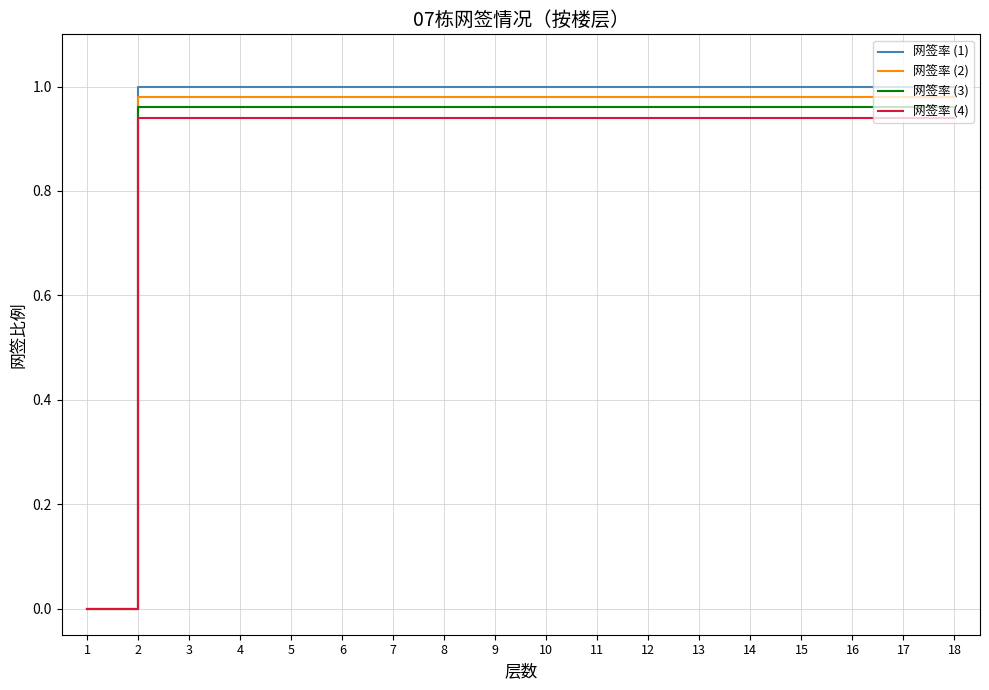

Rank the series by their maximum value, from lowest to highest.

网签率 (4), 网签率 (3), 网签率 (2), 网签率 (1)